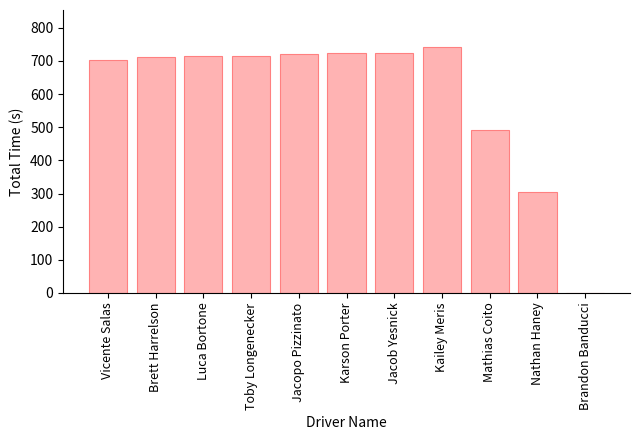

What is the ratio of the value at Mathias Coito to the value at Nathan Haney?

1.6